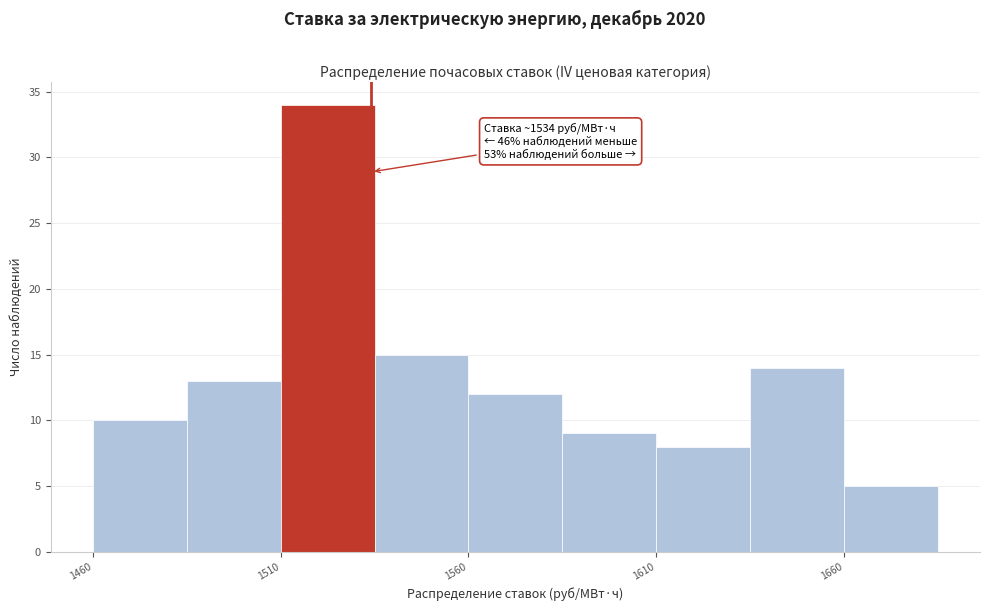

Which range on the x-axis has the tallest bar?

1510 to 1535